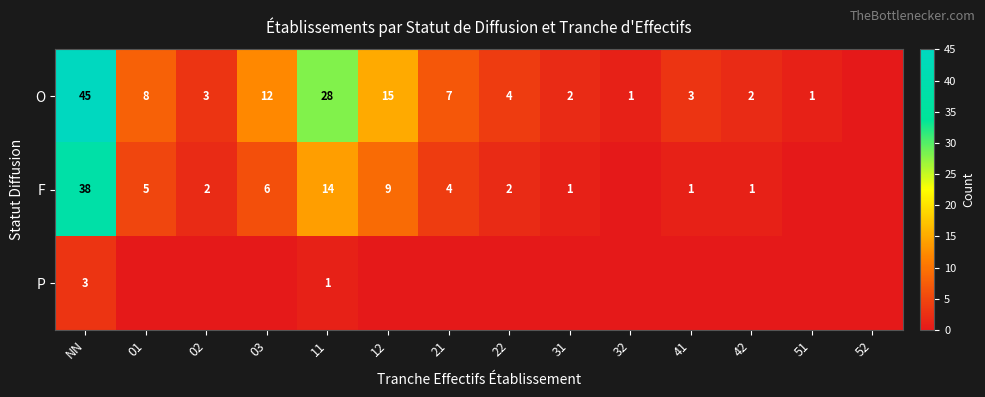

What is the difference between the highest and lowest values at 21?

7